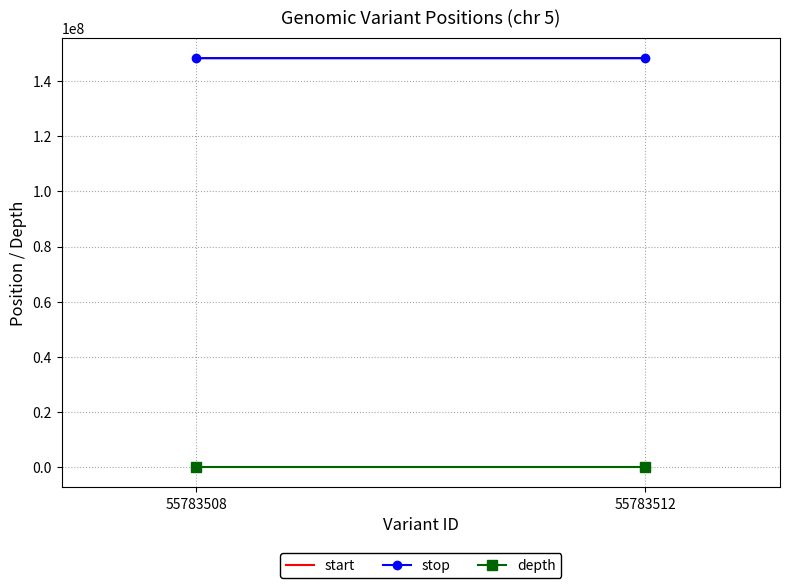

Between 55783508 and 55783512, which is larger?

55783512